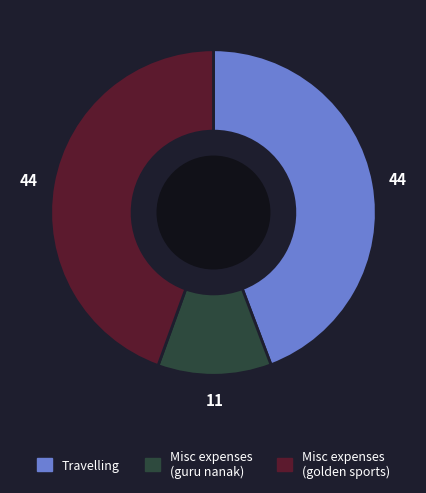

True or false: Misc expenses (guru nanak) accounts for 17% of the total.

False